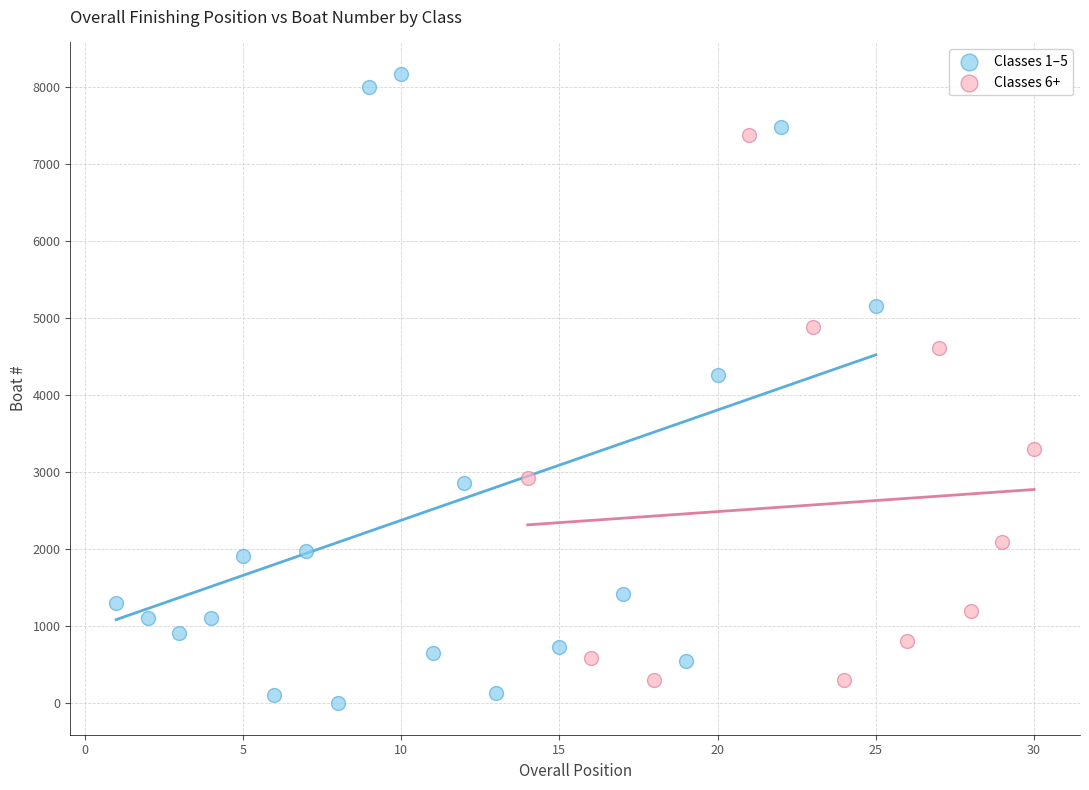

Which series has the largest Y range (max minus min)?

Classes 1–5